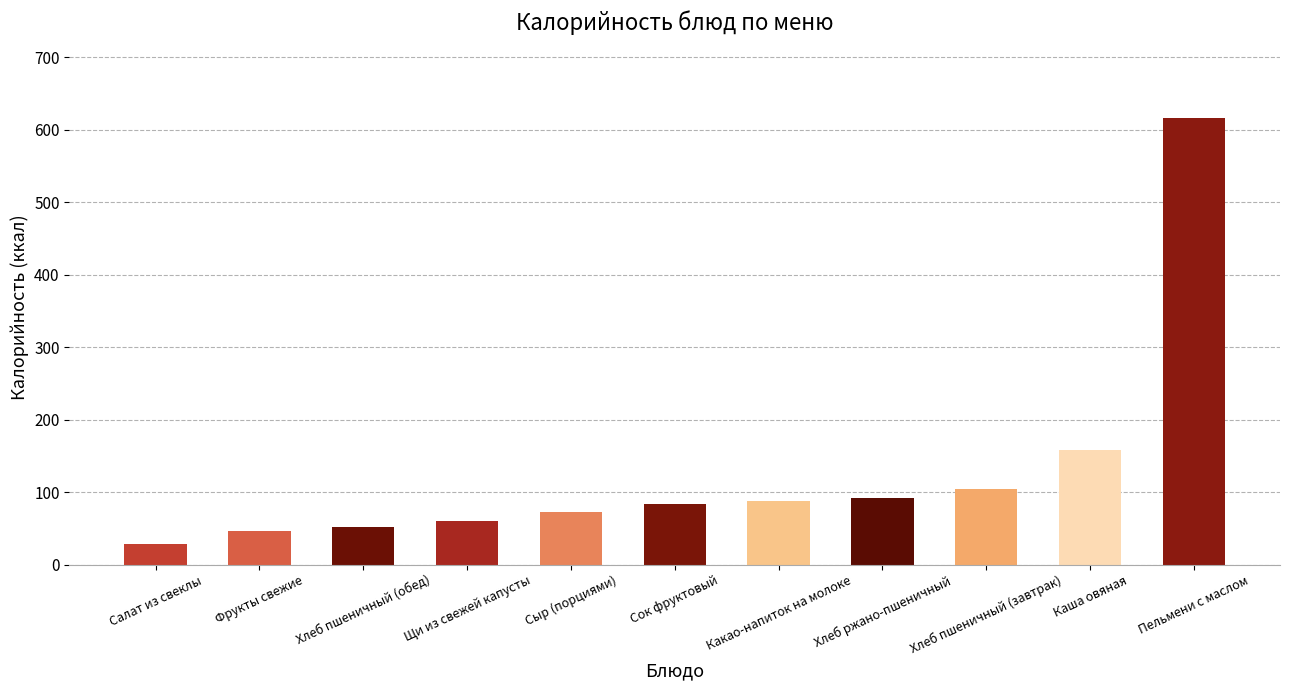

Which category has the lowest value across all series?

Салат из свеклы